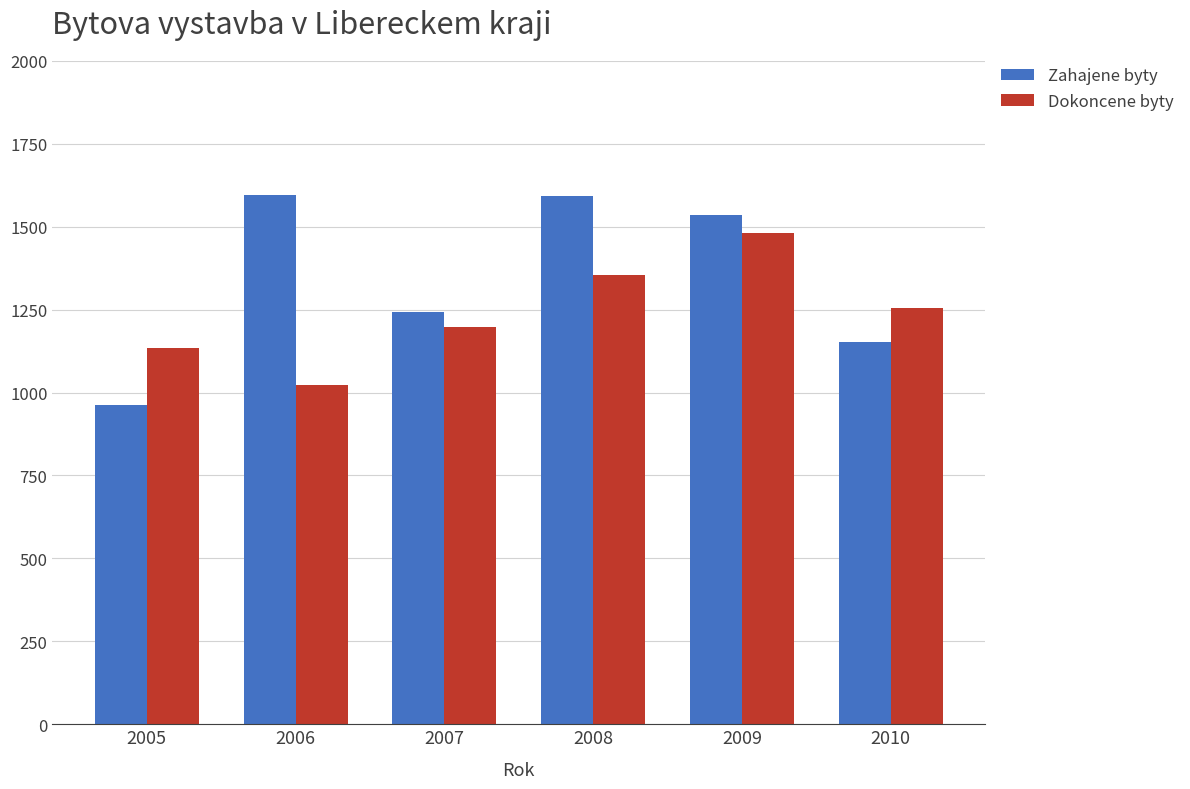

What is the difference between the maximum and second lowest values in the Dokoncene byty series?

347